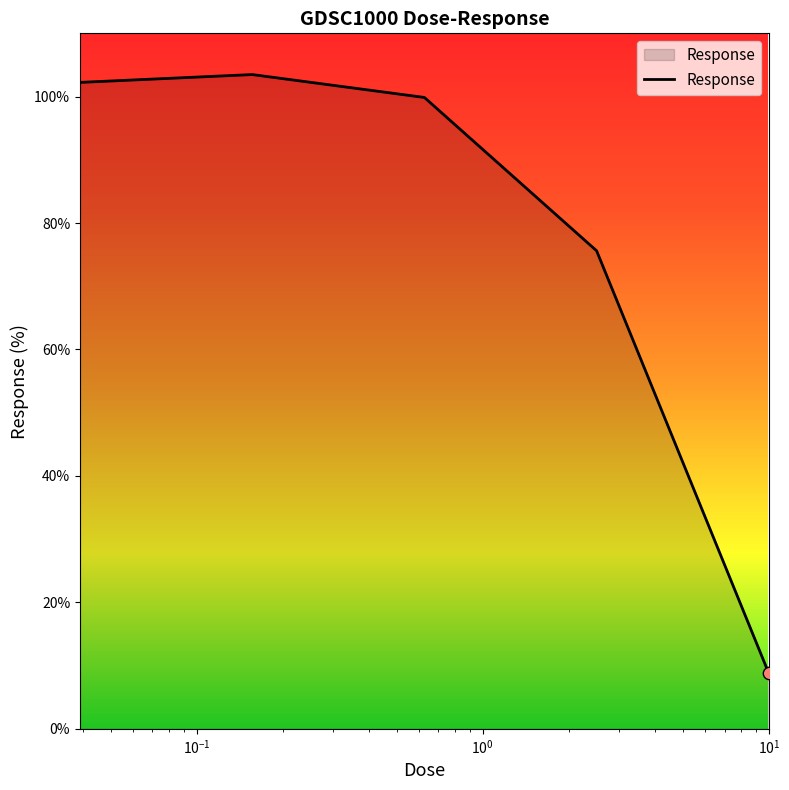

What is the minimum value shown in the chart?

8.8